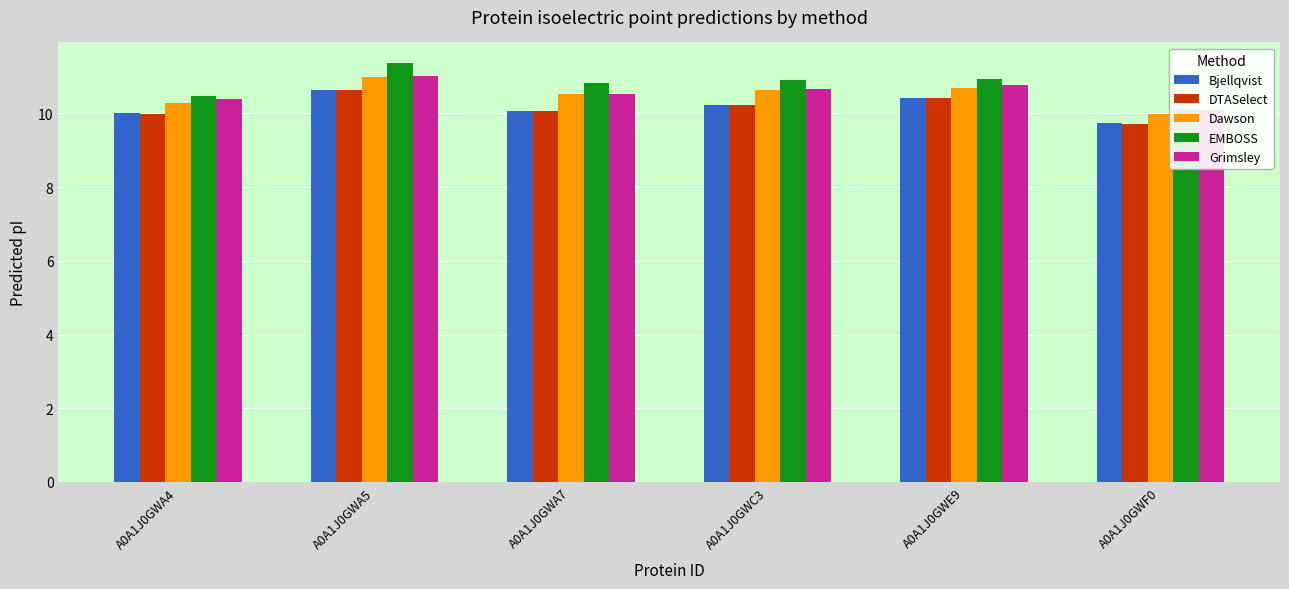

What is the lowest value of the Dawson series?

10.0